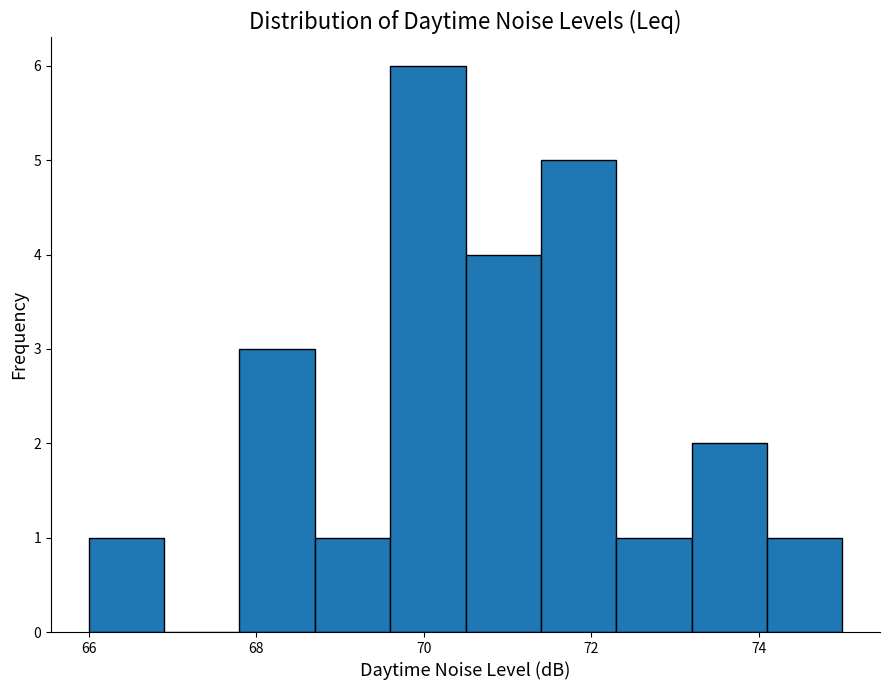

Reading left to right, list every bar in this chart as the range it spans on the x-axis followed by its height. Neither the bar edges nor the heights are printed on the chart, so give them approximately, as read against the axes.

66.0 to 66.9: 1
66.9 to 67.8: 0
67.8 to 68.7: 3
68.7 to 69.6: 1
69.6 to 70.5: 6
70.5 to 71.4: 4
71.4 to 72.3: 5
72.3 to 73.2: 1
73.2 to 74.1: 2
74.1 to 75.0: 1